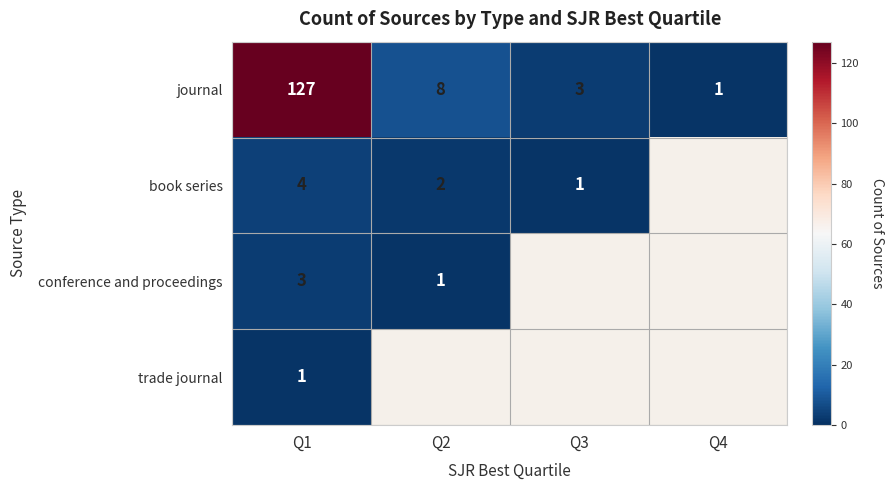

Which label corresponds to the smallest value in the chart?

Q4